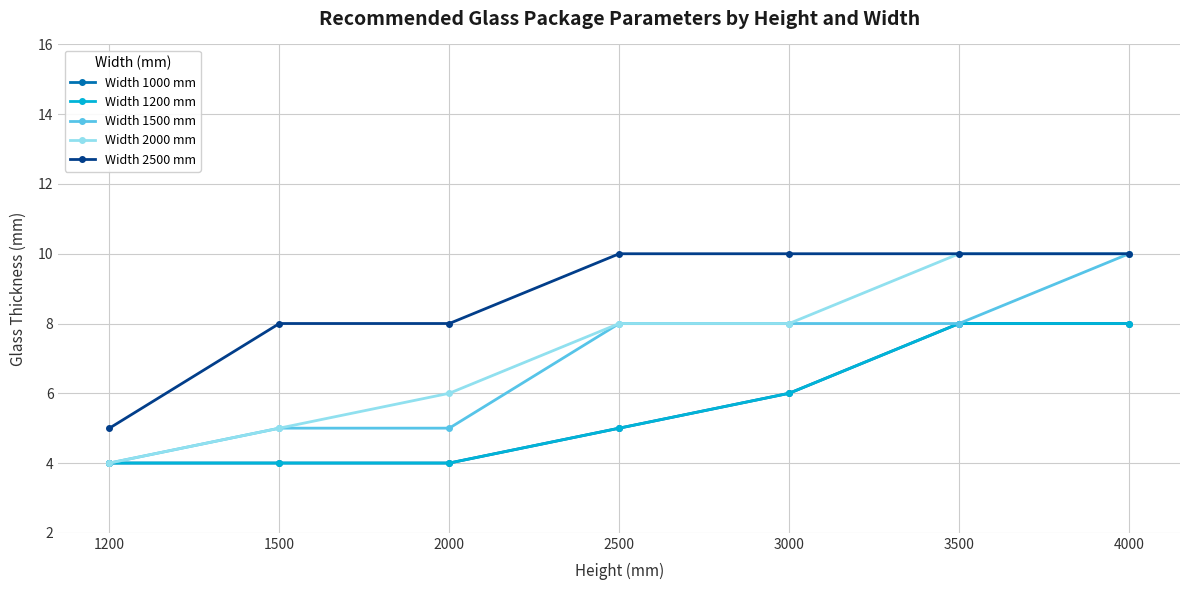

Is this an area chart (filled region under the line)?

No